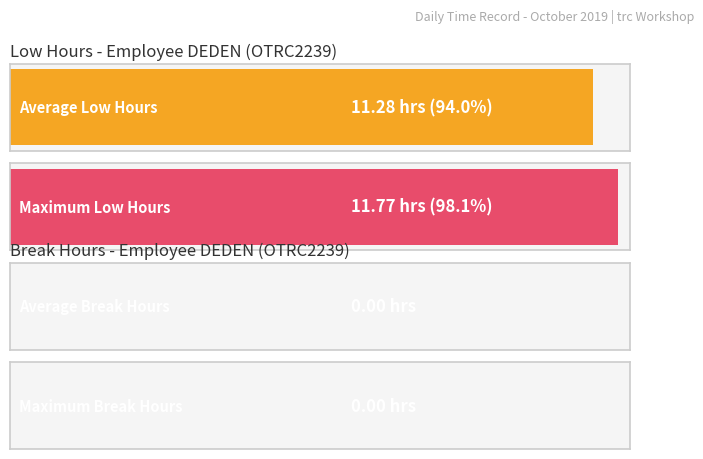

The value of Total Break at 4 is 0.0. True or false?

True